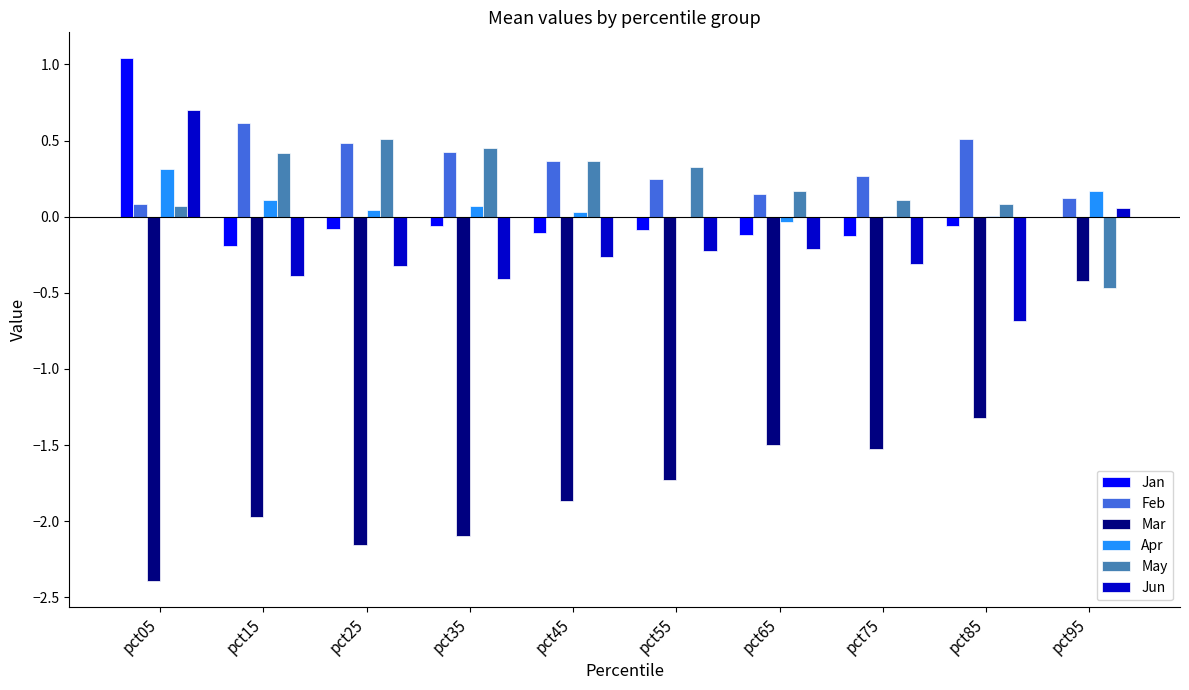

Are the bars grouped side by side (vs. stacked)?

Yes